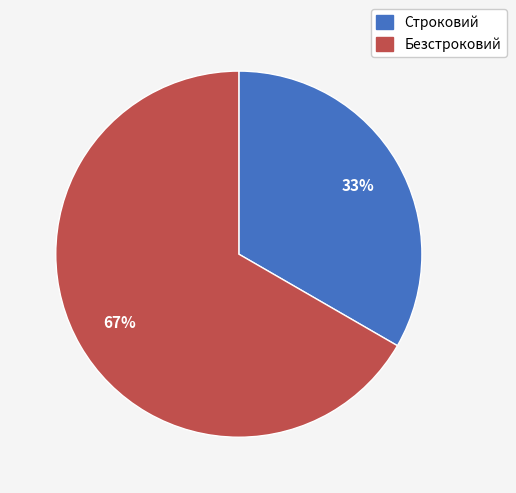

How many segments does this pie chart have?

2